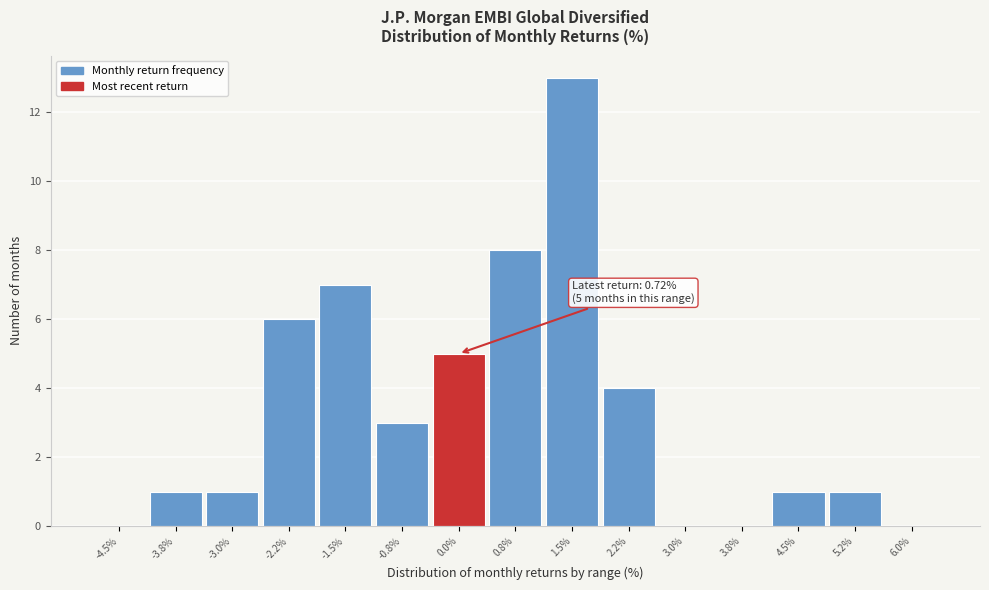

Reading left to right, extract all data points from this chart.

-4.5%=0	-3.8%=1	-3.0%=1	-2.2%=6	-1.5%=7	-0.8%=3	0.0%=5	0.8%=8	1.5%=13	2.2%=4	3.0%=0	3.8%=0	4.5%=1	5.2%=1	6.0%=0